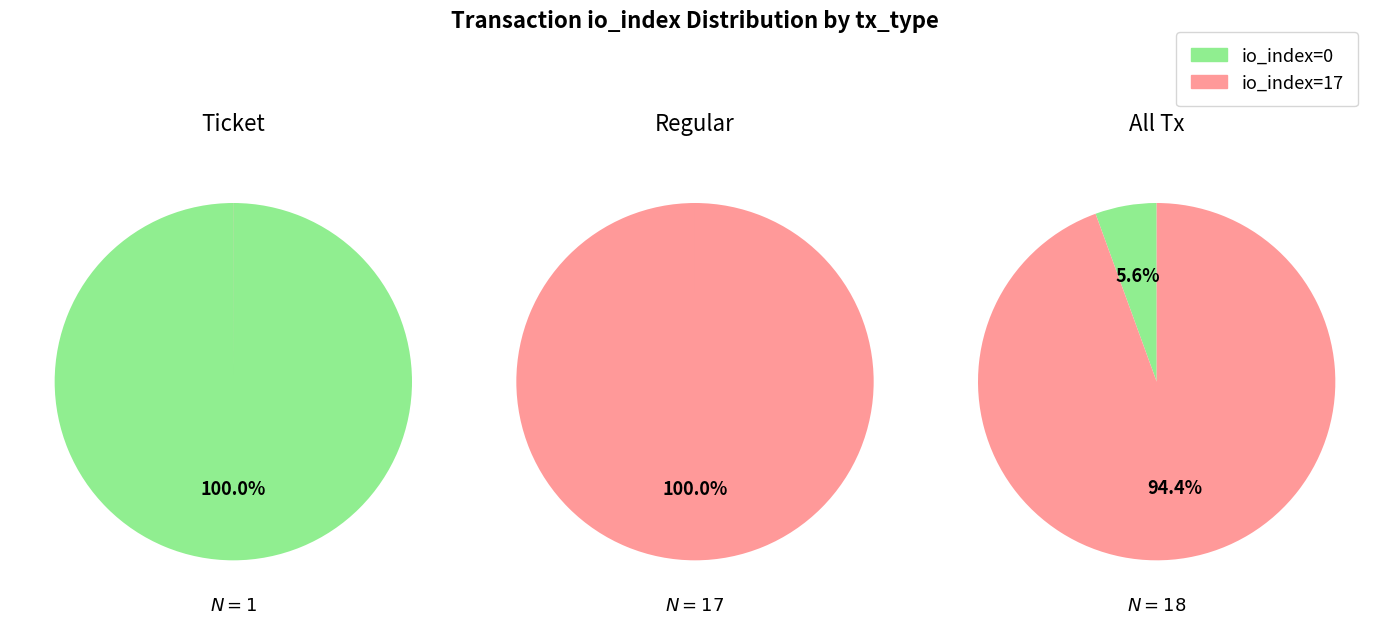

True or false: 0 accounts for 1% of the total.

False